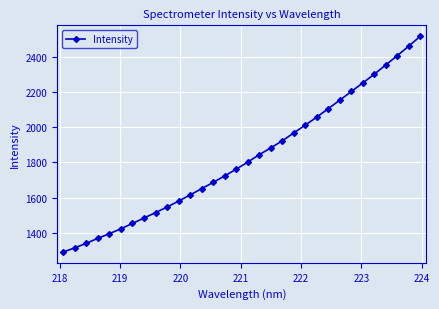

What is the maximum value shown in the chart?

2516.4